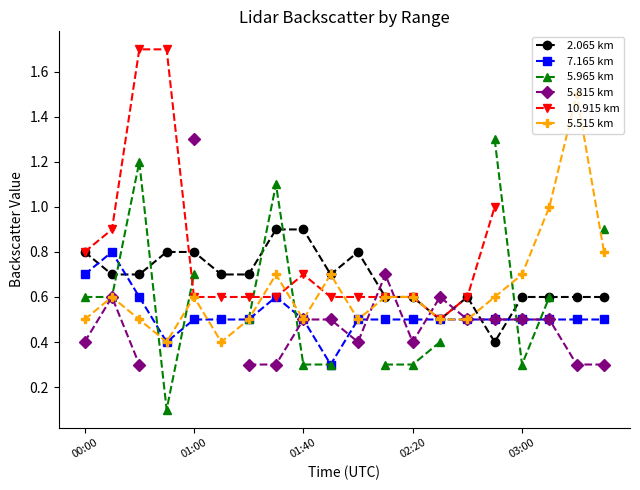

How many categories are shown in the chart?

20